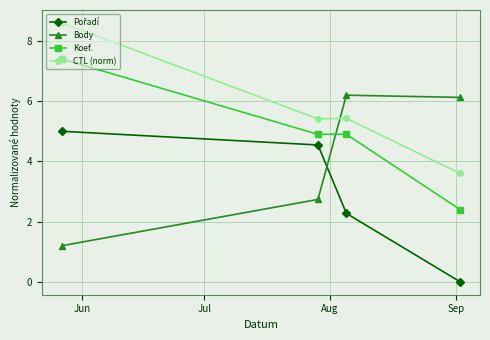

What is the value of the CTL (norm) point at the 2nd from the left?

5.4